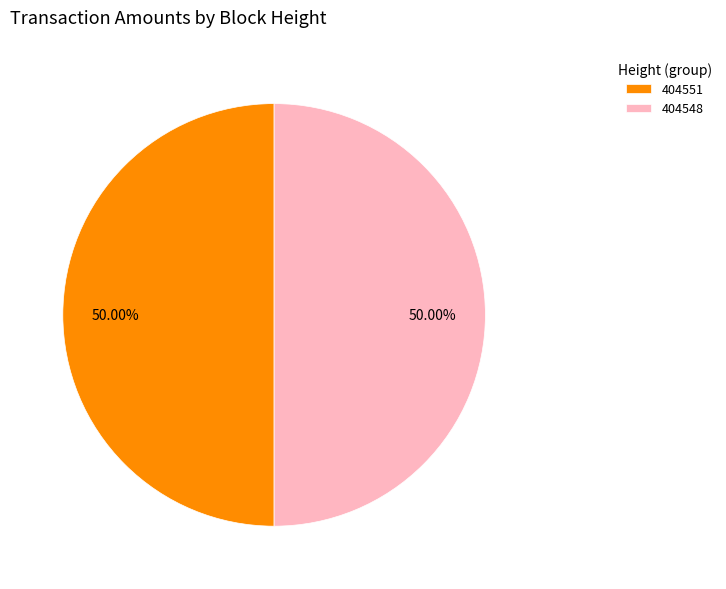

How many segments does this pie chart have?

2